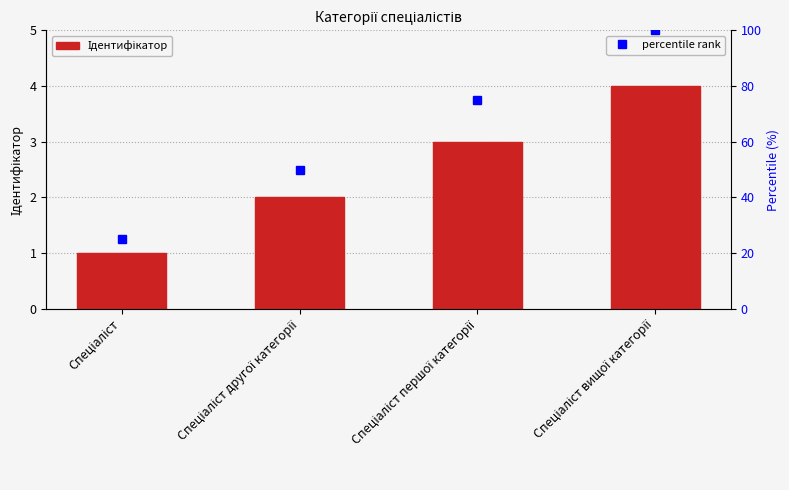

What is the average value of the percentile rank series?

62